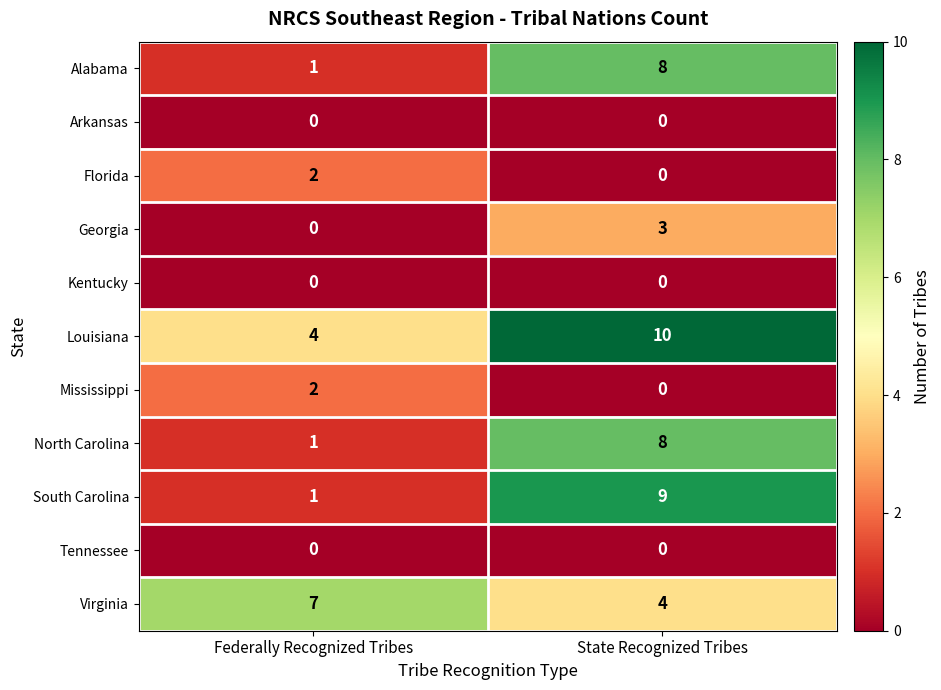

Is it true that Kentucky equals 0 at Federally Recognized Tribes?

True